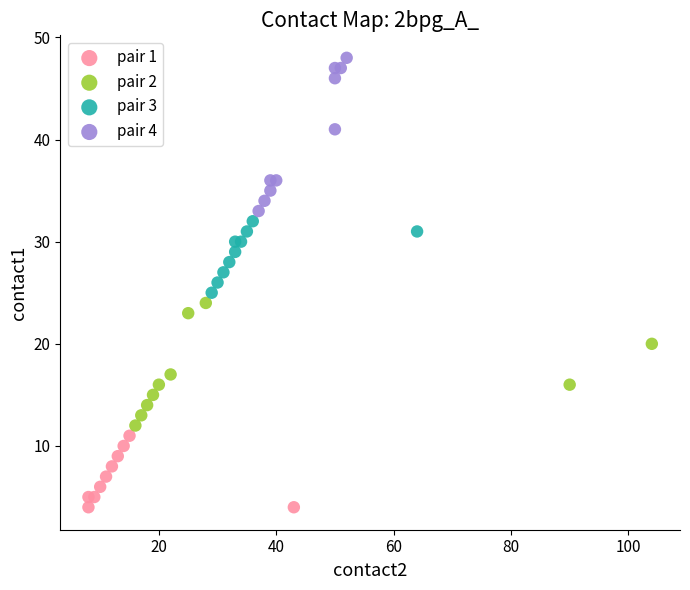

Which series has the largest Y range (max minus min)?

pair 4